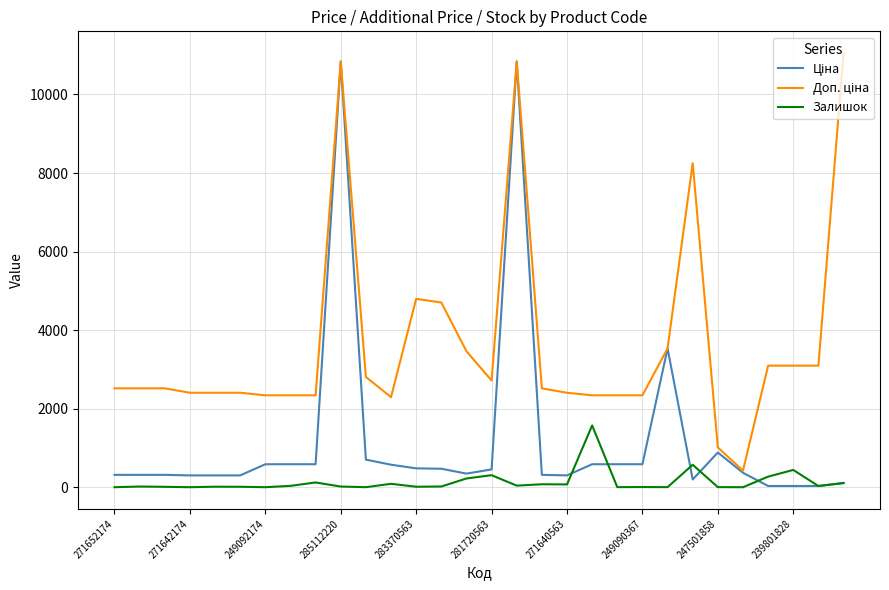

What is the greatest value displayed?

11055.0